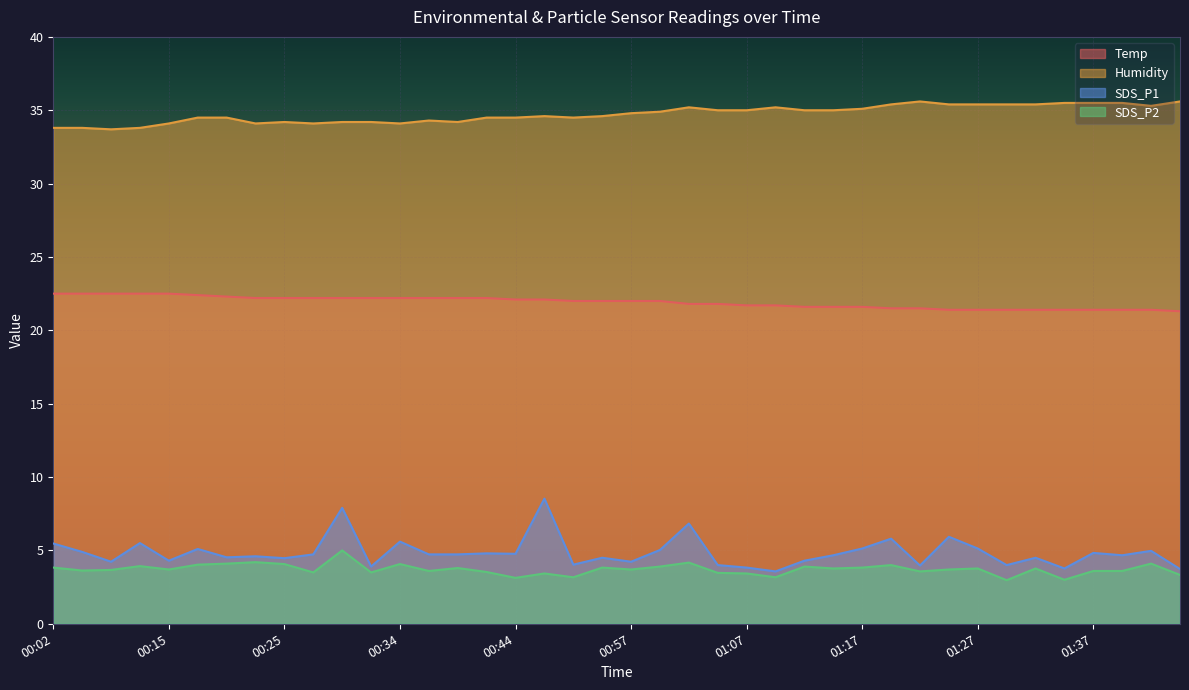

The Temp series shows 12.9 at 00:09. True or false?

False